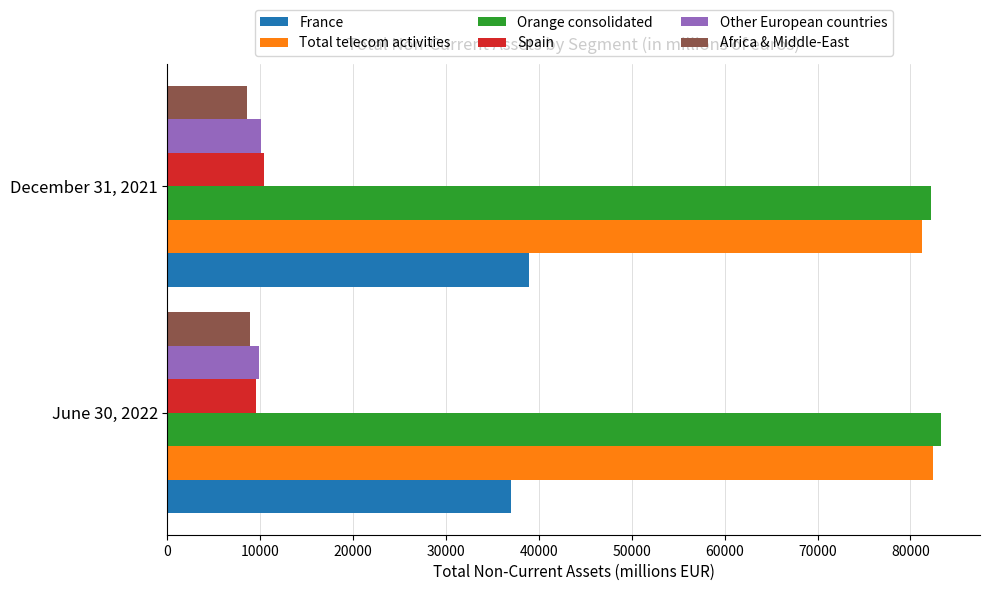

Rank the categories by Spain value from lowest to highest.

June 30, 2022, December 31, 2021